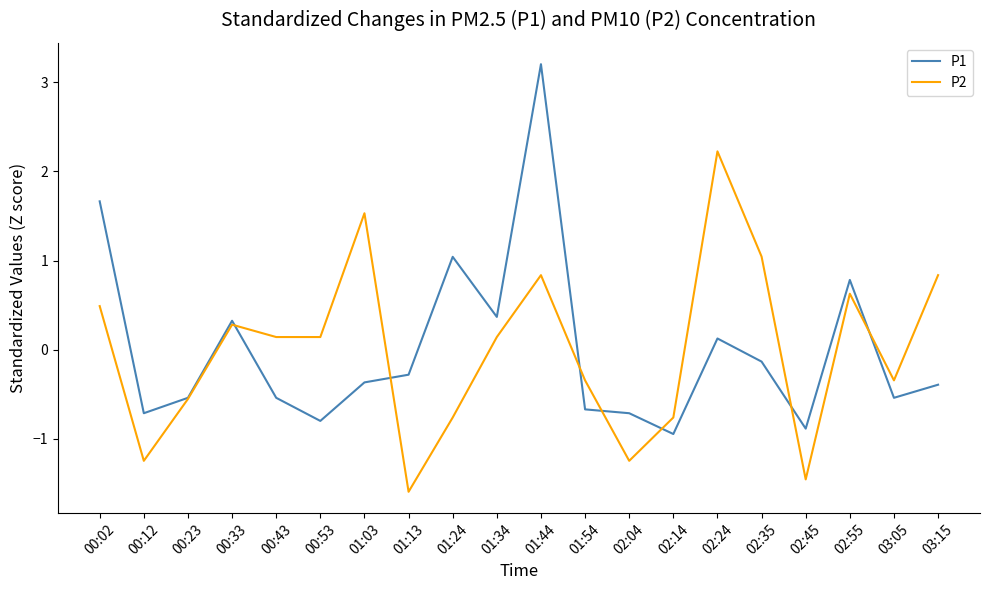

Is the value of P2 at 00:53 greater than the value of P1 at 00:12?

Yes